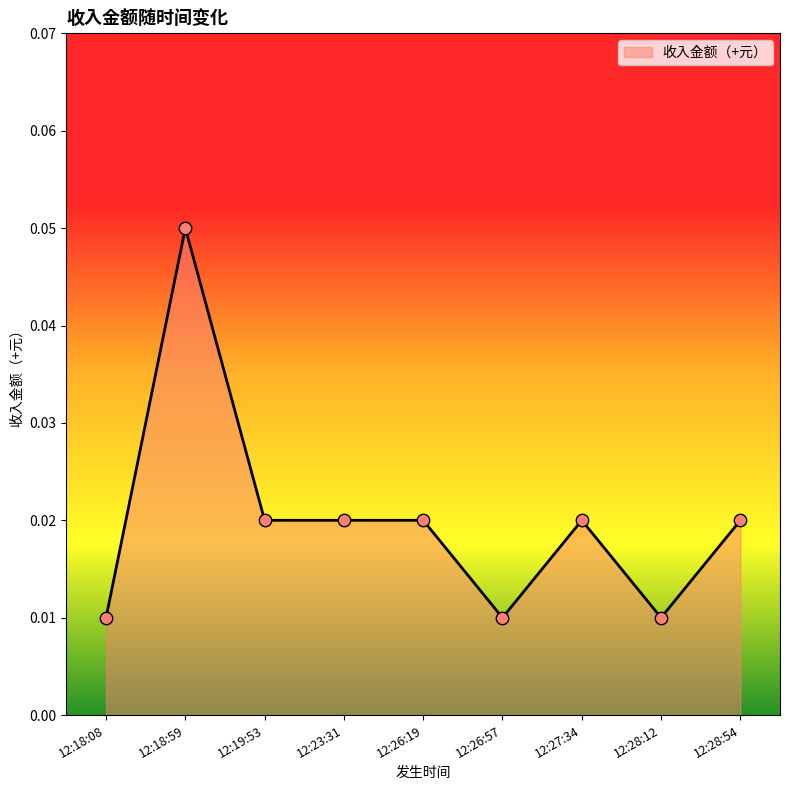

Which has a higher value, 12:27:34 or 12:18:59?

12:18:59